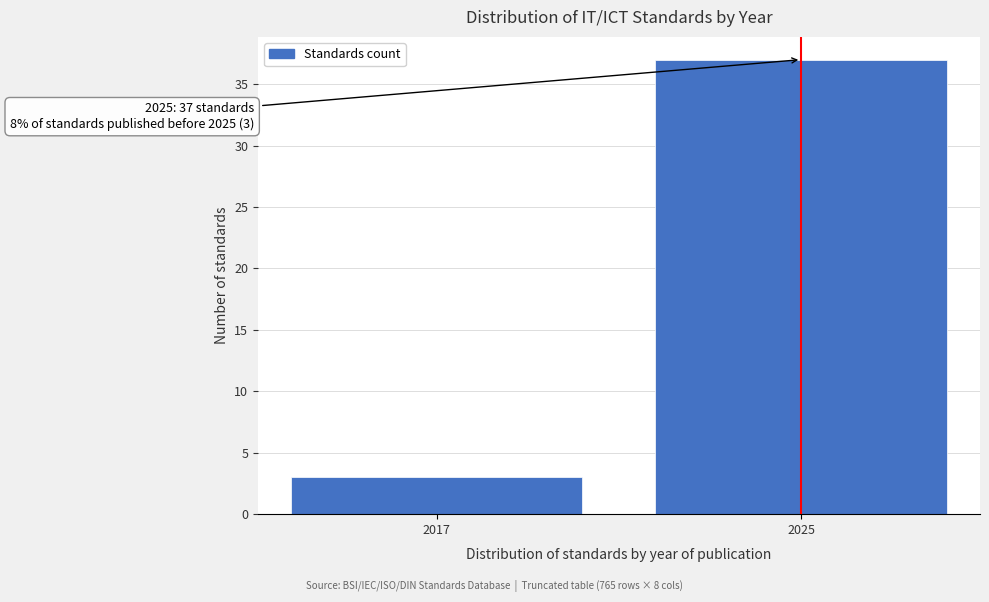

Reading left to right, extract all data points from this chart.

2017=3	2025=37